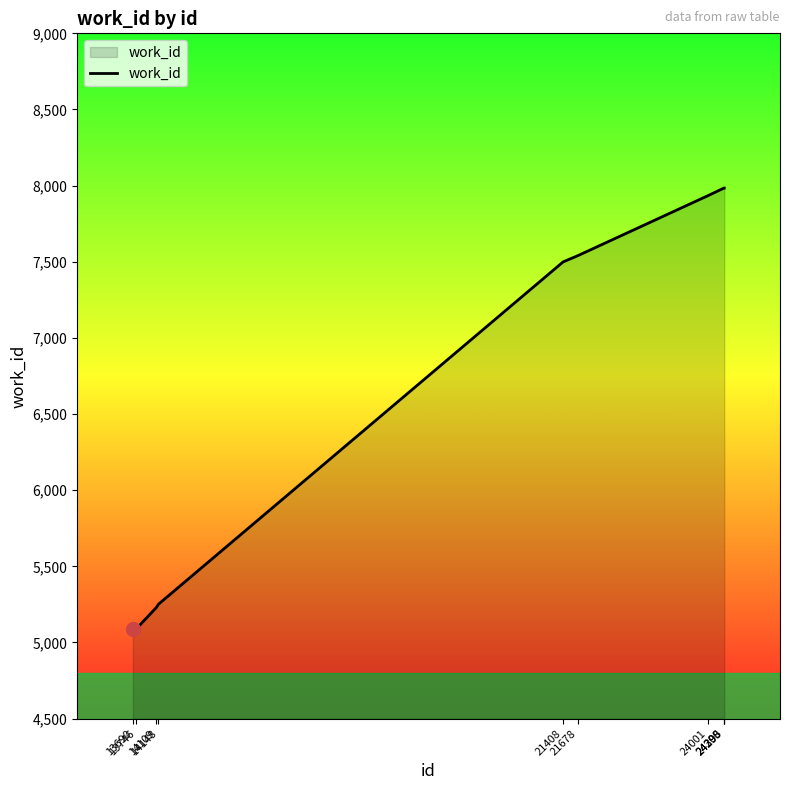

The value at 24001 is 7933. True or false?

True